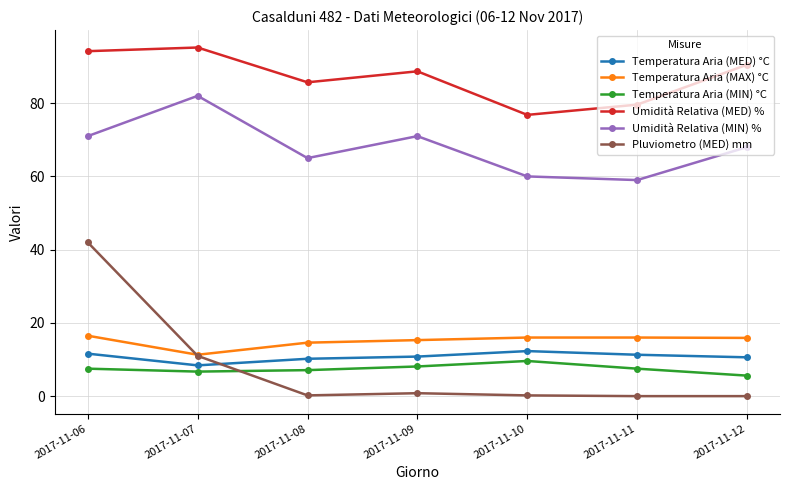

Is this an area chart (filled region under the line)?

No